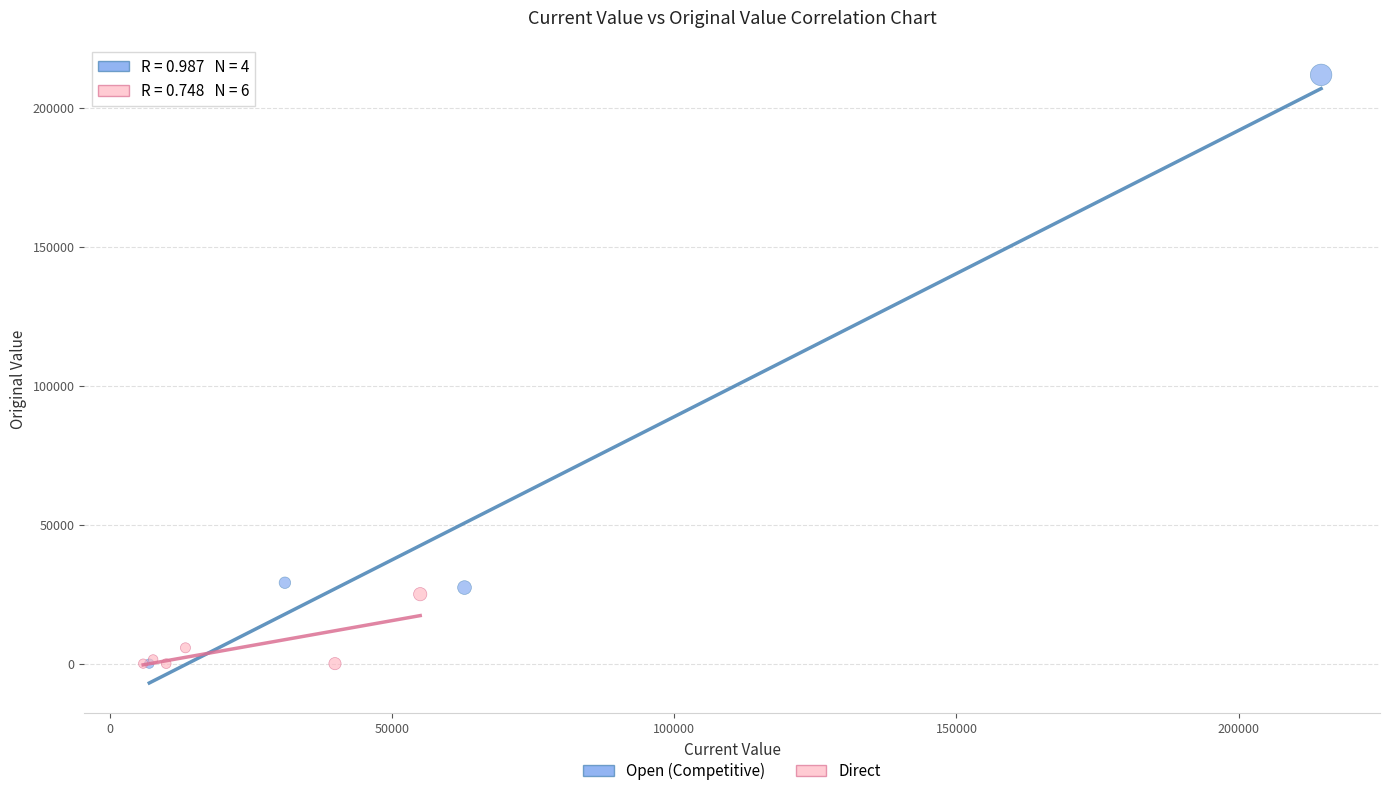

Which series has the widest spread of Y values?

Open (Competitive)